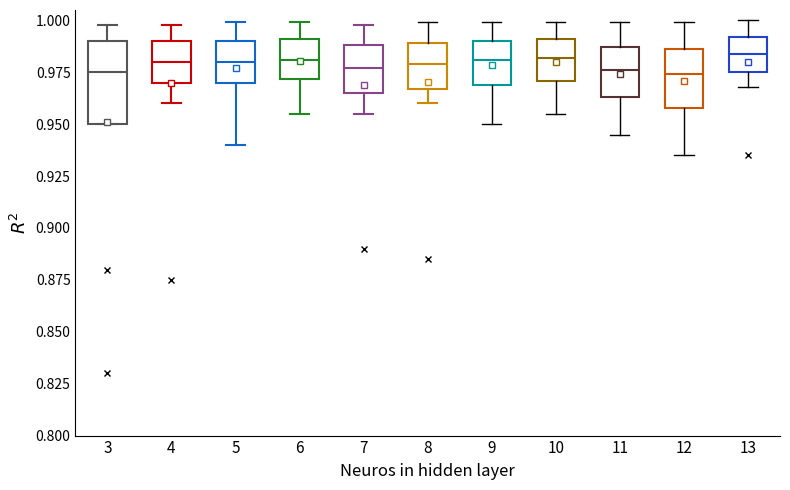

Comparing the boxes themselves (not the whiskers), which one is the tallest?

3